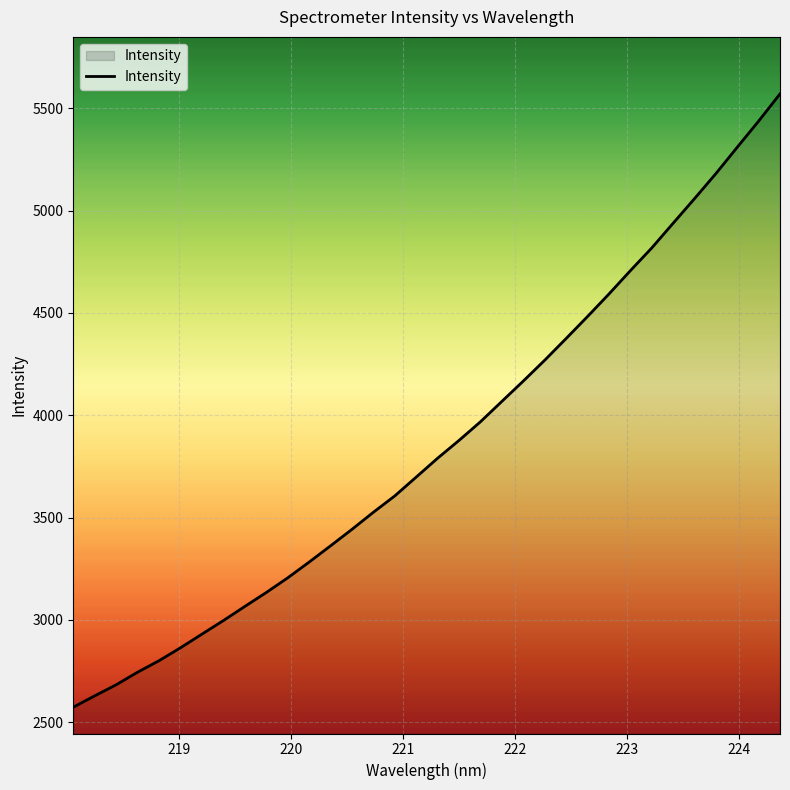

What is the difference between the maximum and minimum values?

2996.3